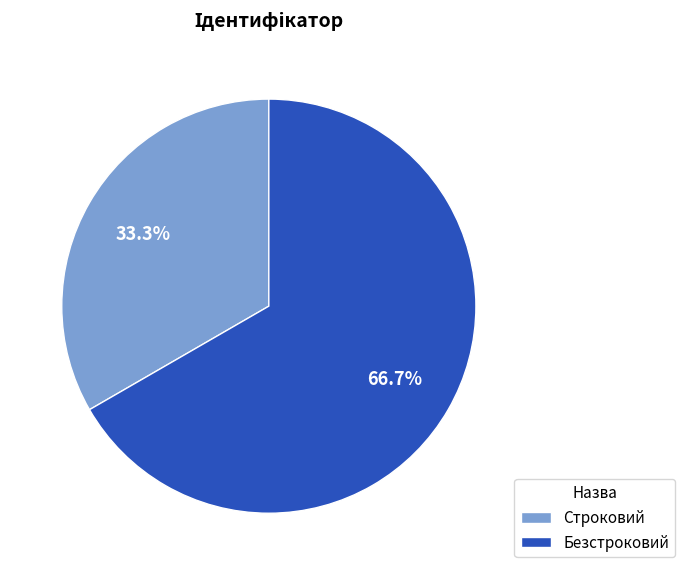

To the nearest percent, what percentage of the pie is Строковий?

33%